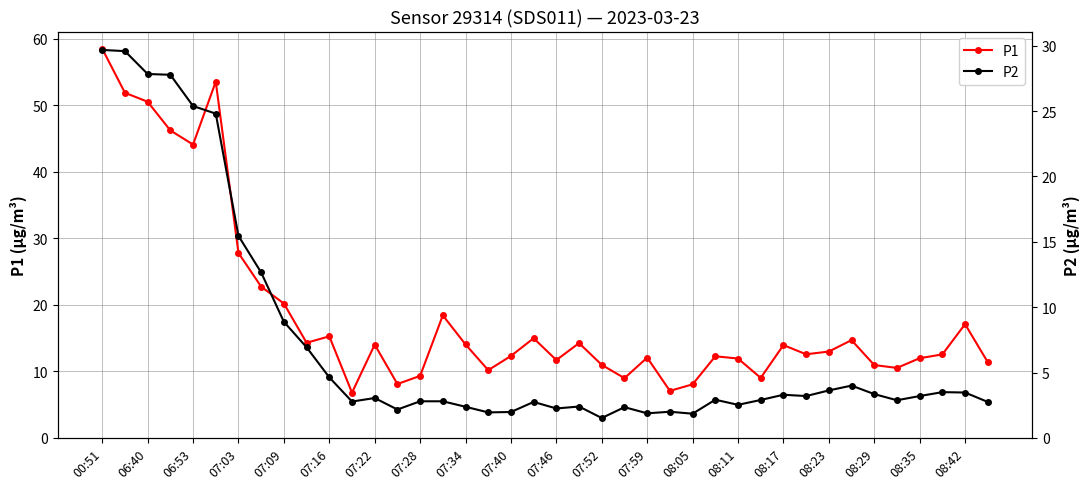

Is it true that P1 equals 19.1 at 08:23?

False